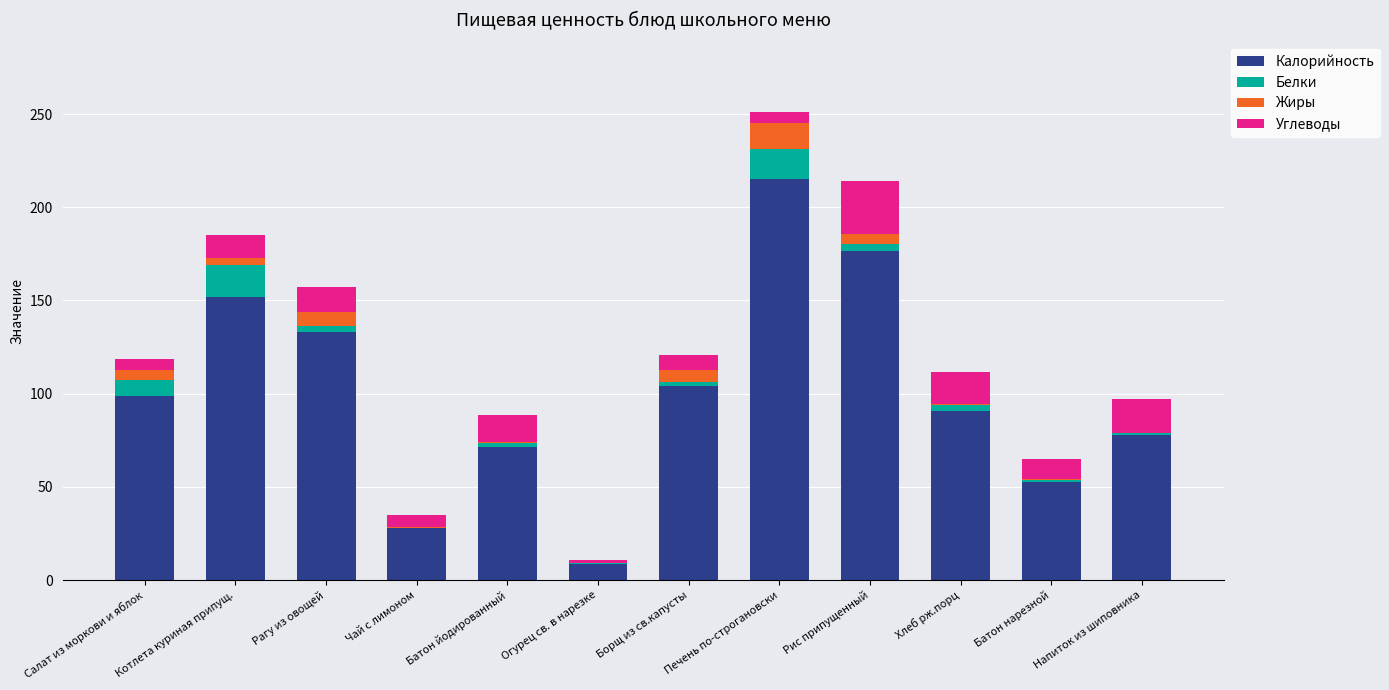

What is the sum of all Калорийность values?

1208.4